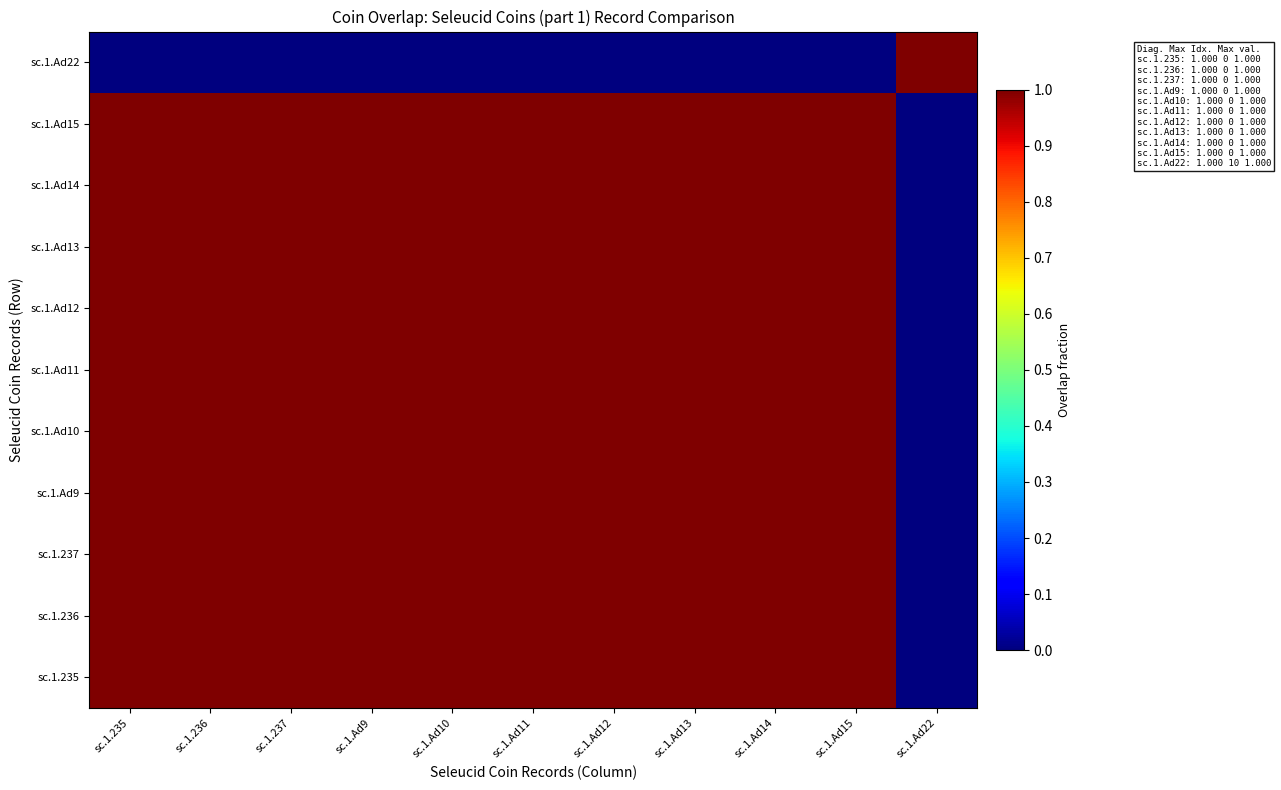

The sc.1.Ad15 series shows 2 at sc.1.236. True or false?

False